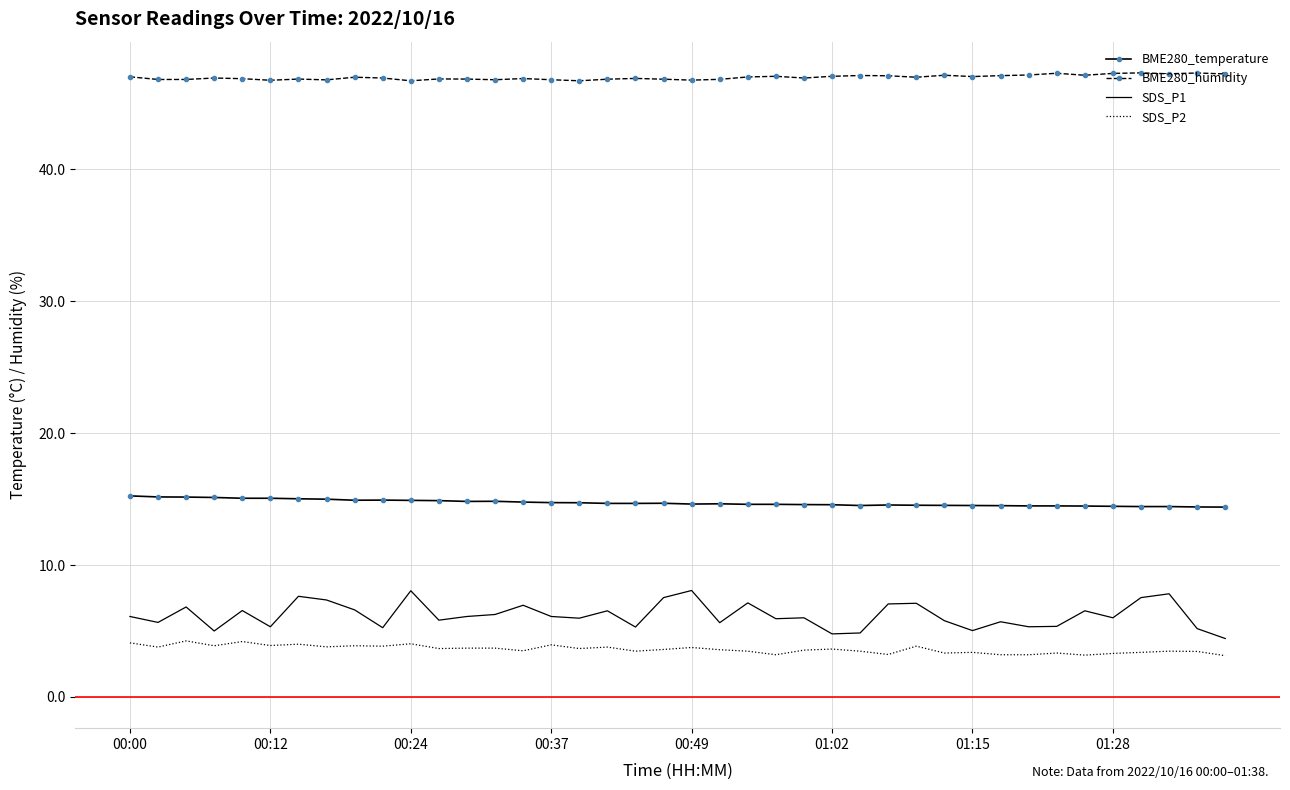

Which series has the largest total across all categories?

BME280_humidity